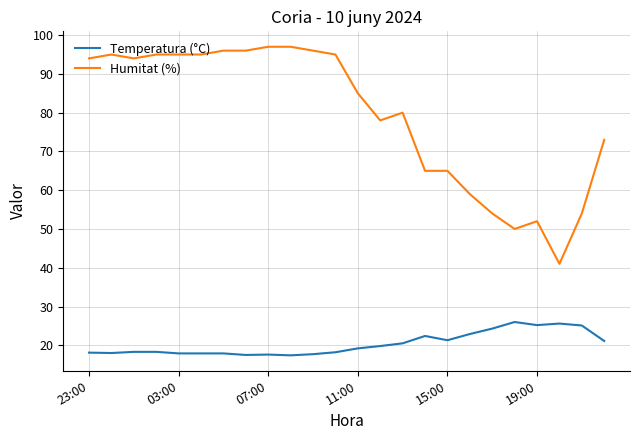

True or false: Temperatura (°C) and Humitat (%) intersect in this chart.

False